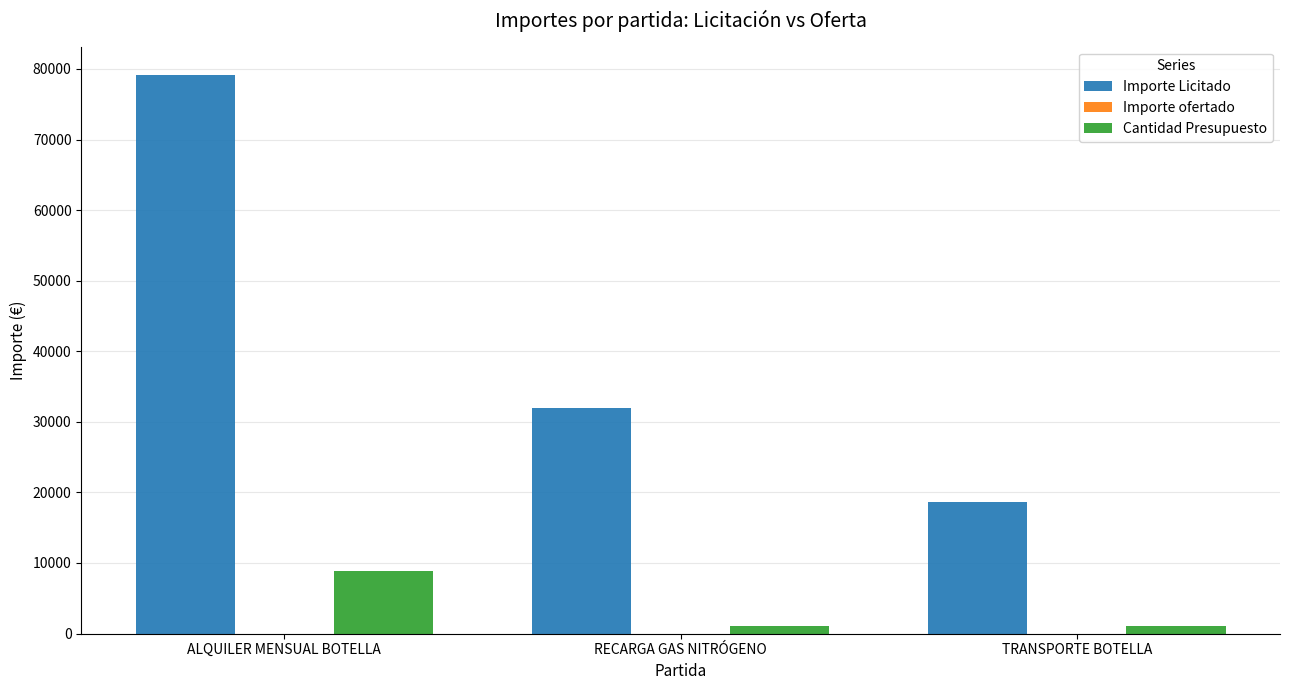

What is the label of the 3rd bar from the left?

TRANSPORTE BOTELLA